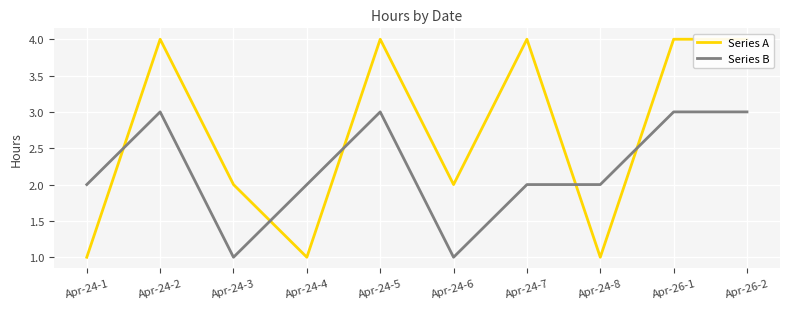

What are all the series names shown in the legend?

Series A, Series B